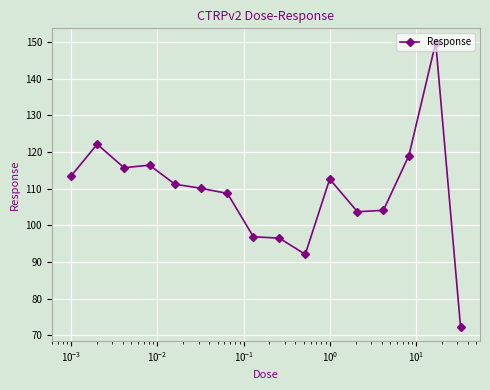

True or false: there are more than 1 points higher than both neighbors.

True